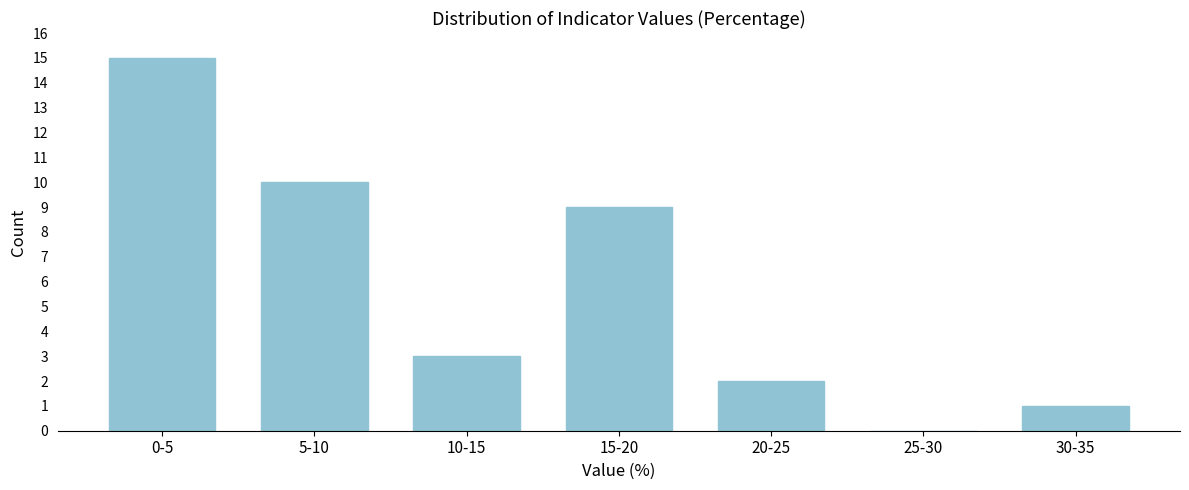

Reading left to right, what are all the values shown in this chart?

0-5=15	5-10=10	10-15=3	15-20=9	20-25=2	25-30=0	30-35=1